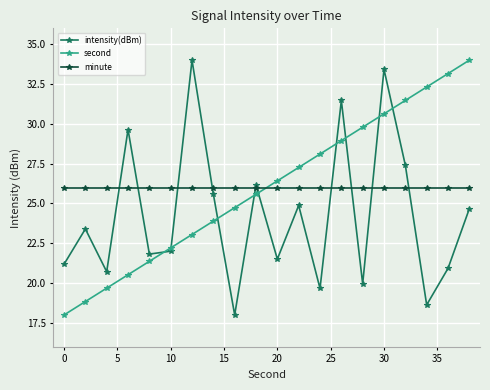

How many times do minute and second cross each other?

1